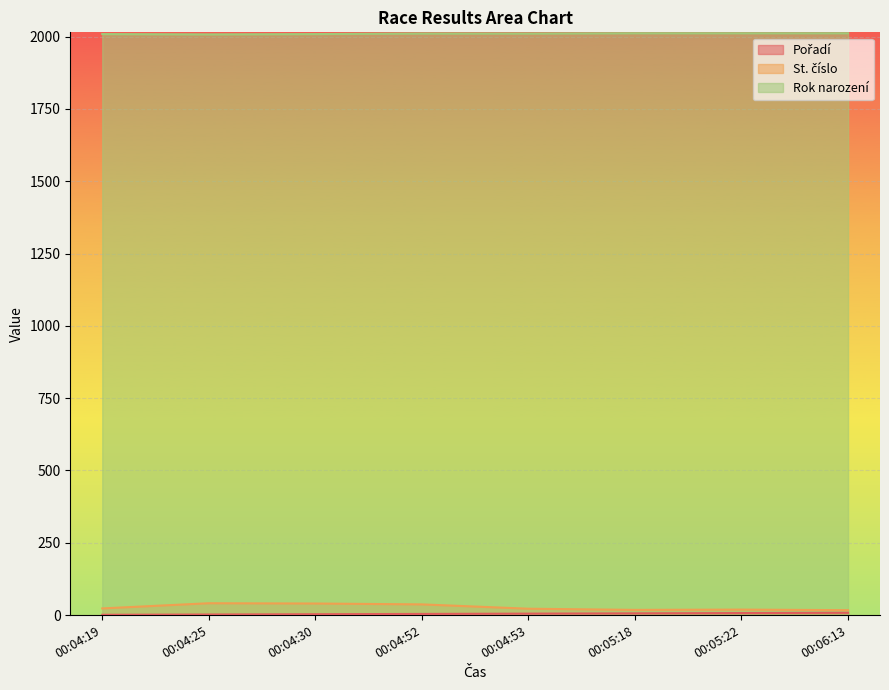

Which series changed the most between 00:04:52 and 00:04:53?

St. číslo